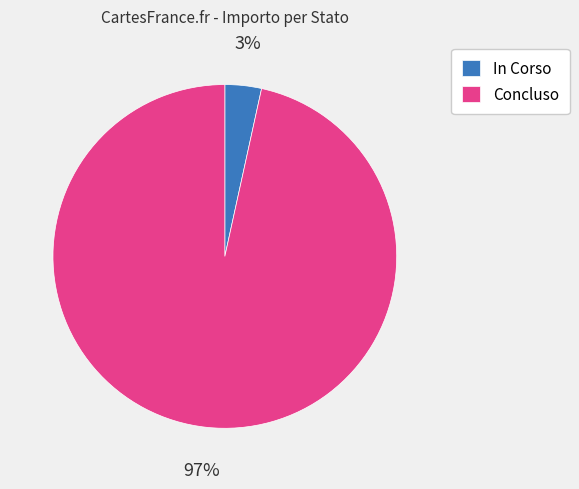

Which has a higher value, Concluso or In Corso?

Concluso